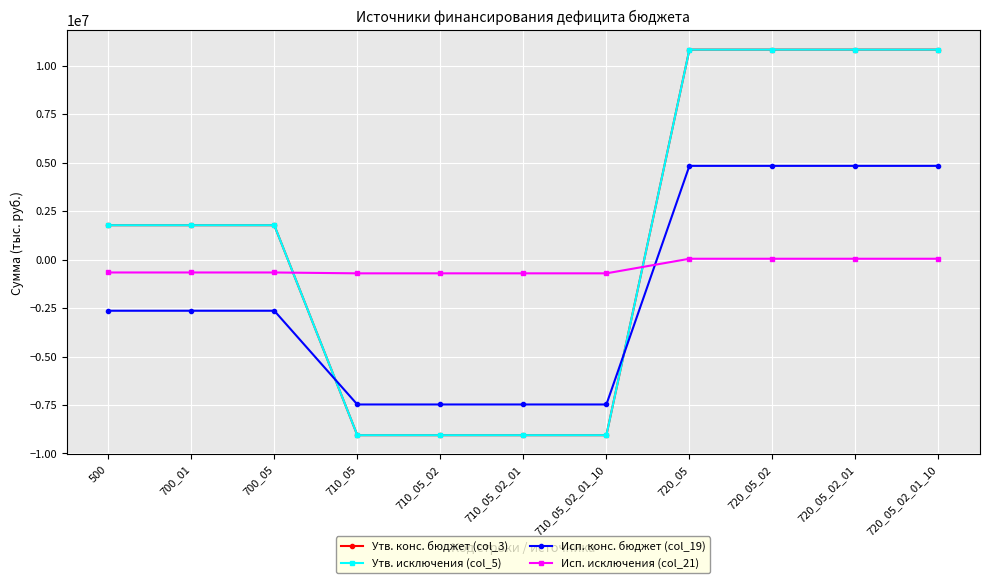

What is the sum of the Исп. конс. бюджет (col_19) values at 720_05_02 and 710_05_02?

-2638525.0